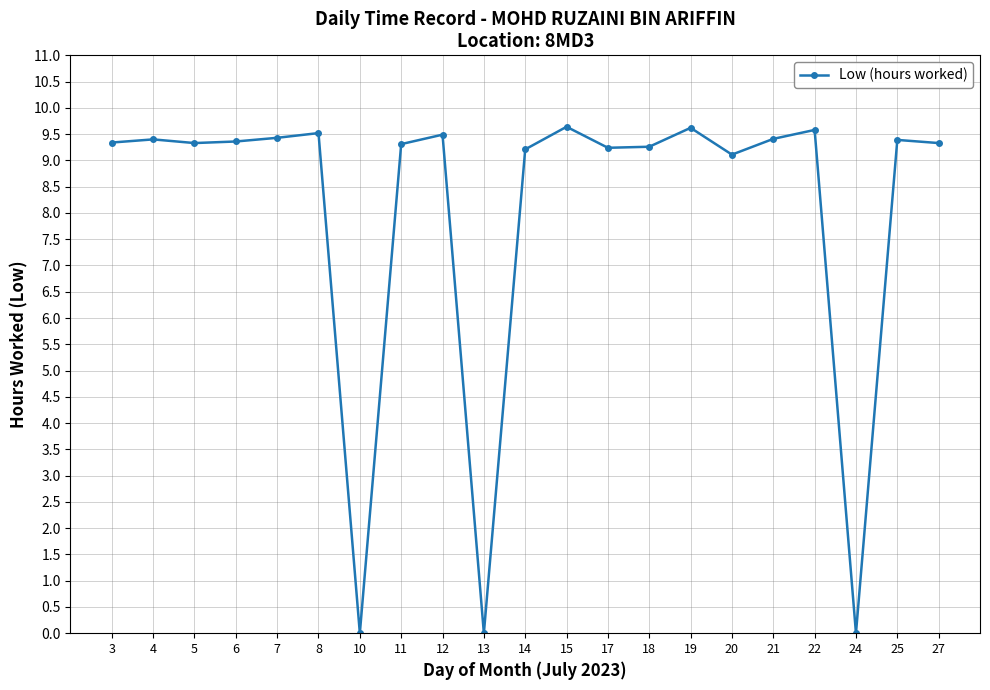

How many lines are shown in the chart?

1